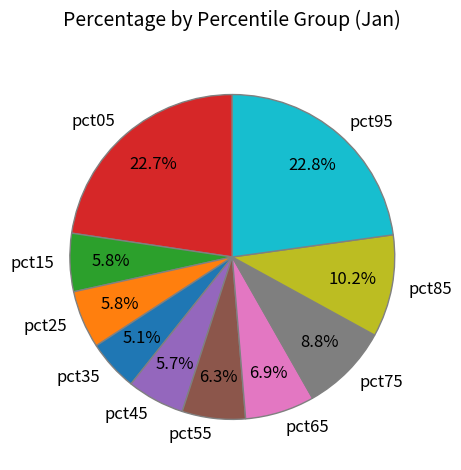

Is it true that pct85 is 10% of the pie?

True